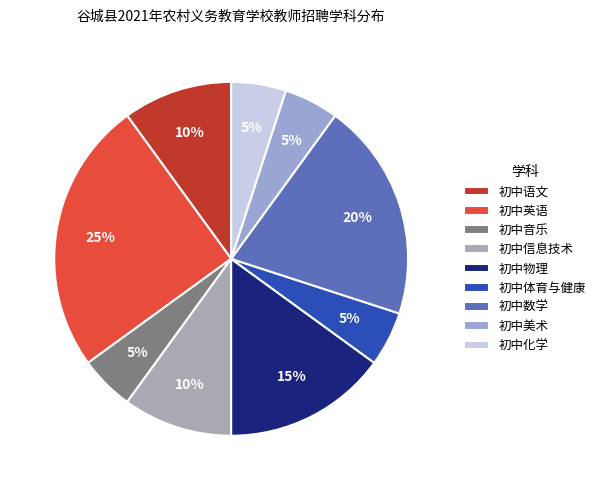

How many slices are in this pie chart?

9